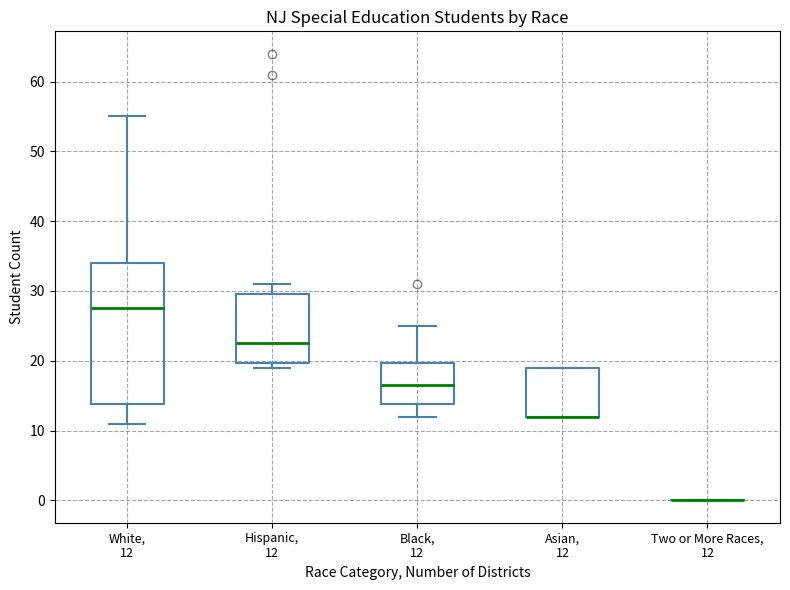

Reading left to right, transcribe this box plot: for each box, give where its median line is, the range the box spans, and where its two whiskers end, as read against the y-axis. The values are not printed on the chart, so give them approximately, as read against the axis.

White, 12: median 28, box 14 to 34, whiskers 11 to 55
Hispanic, 12: median 23, box 20 to 30, whiskers 19 to 31
Black, 12: median 17, box 14 to 20, whiskers 12 to 25
Asian, 12: median 12 (drawn on the box's lower edge), box 12 to 19, whiskers 12 to 19
Two or More Races, 12: box collapsed to a line at 0, whiskers 0 to 0